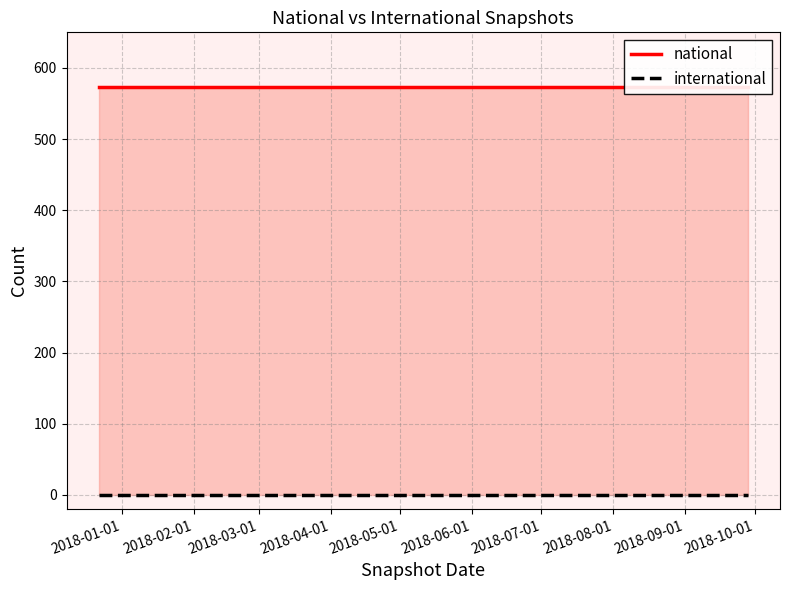

Reading right to left, list all the values displayed in this chart.

national: 573	573	573	573
international: 0	0	0	0